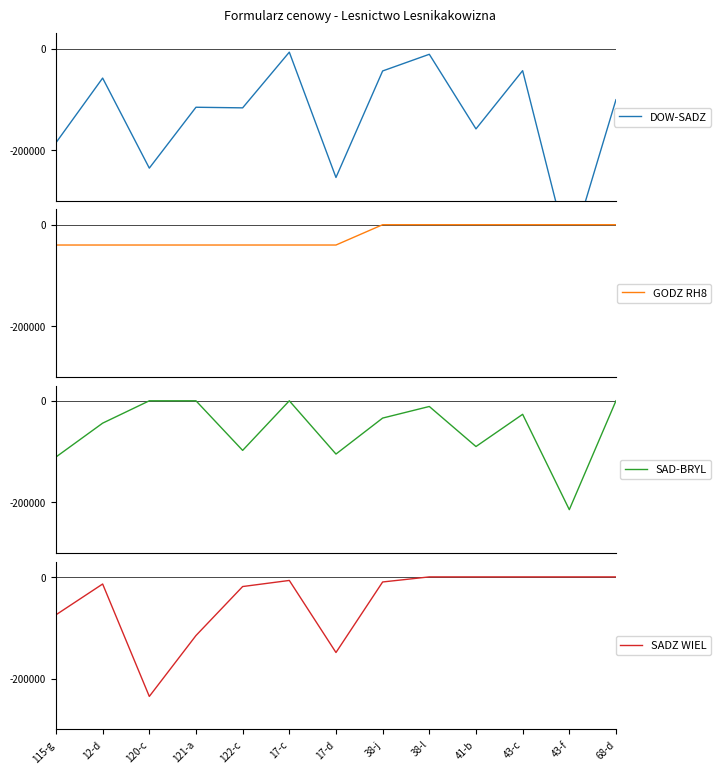

How many values in the SADZ WIEL series are below -10000?

6